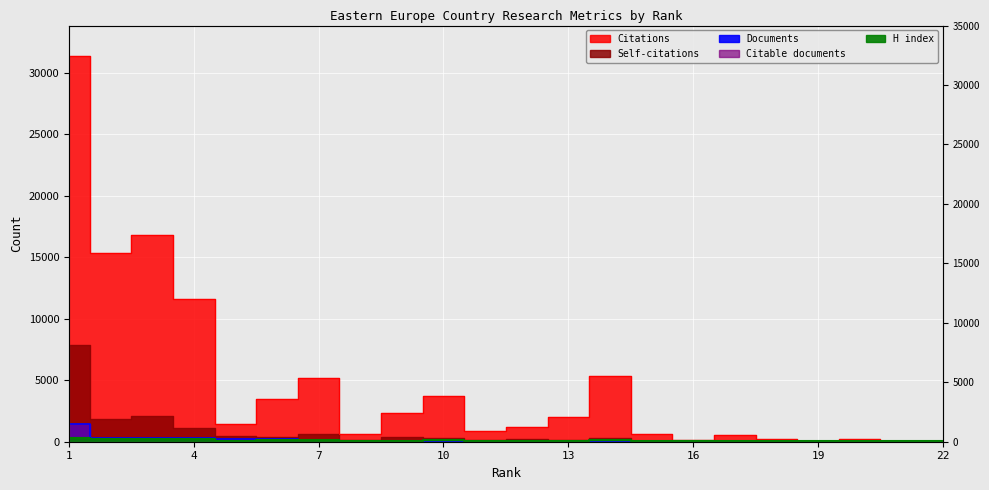

True or false: H index and Documents intersect in this chart.

True